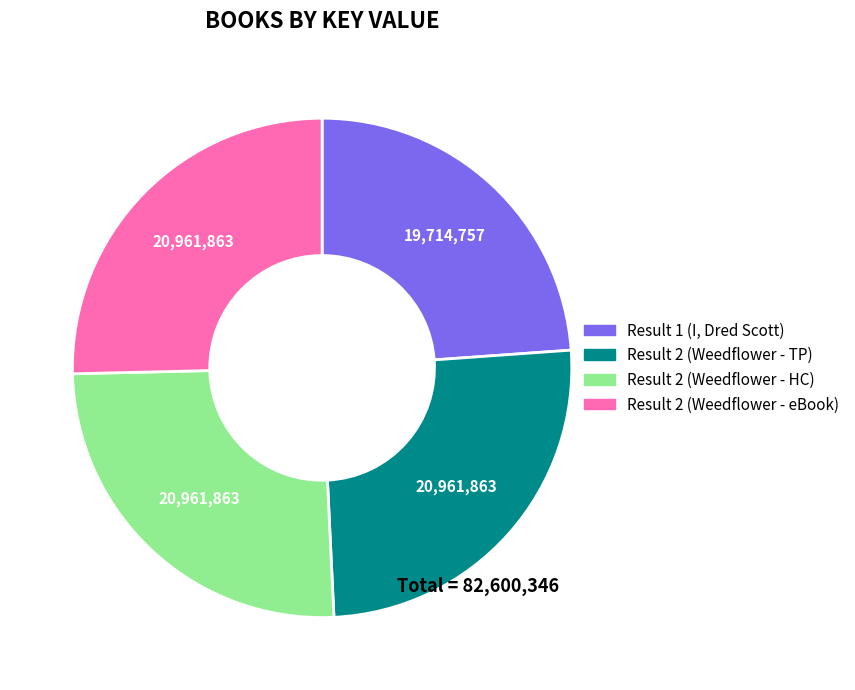

Is there any slice that represents more than half of the pie?

No